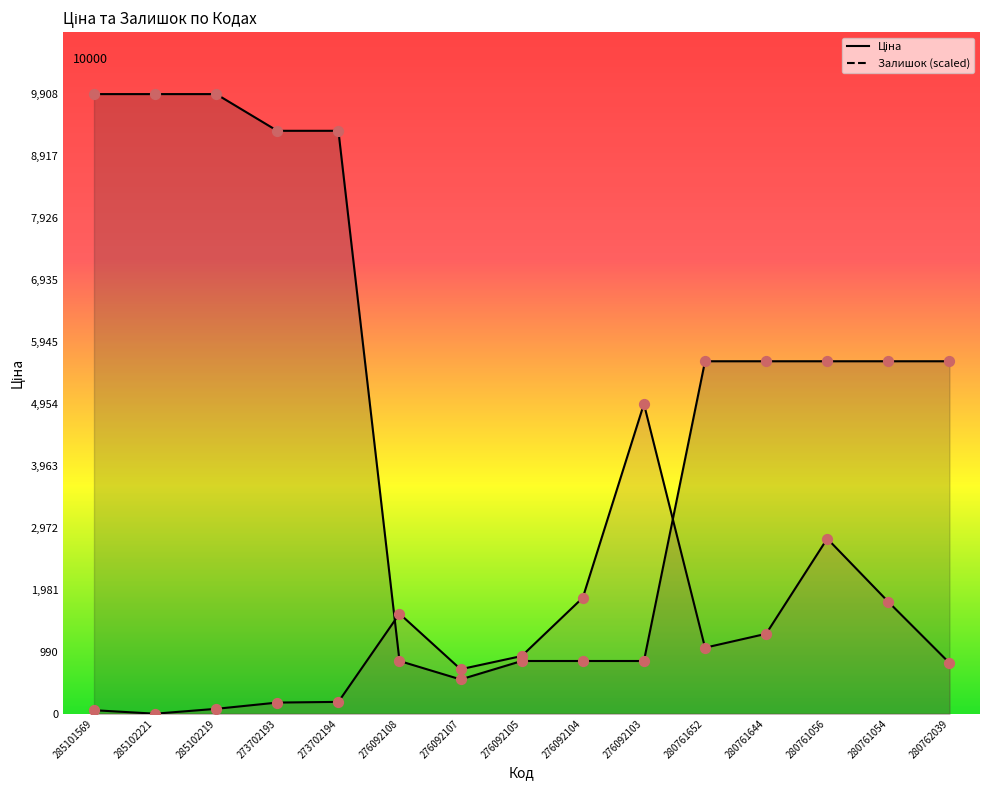

Which series reaches the maximum Y coordinate?

Ціна